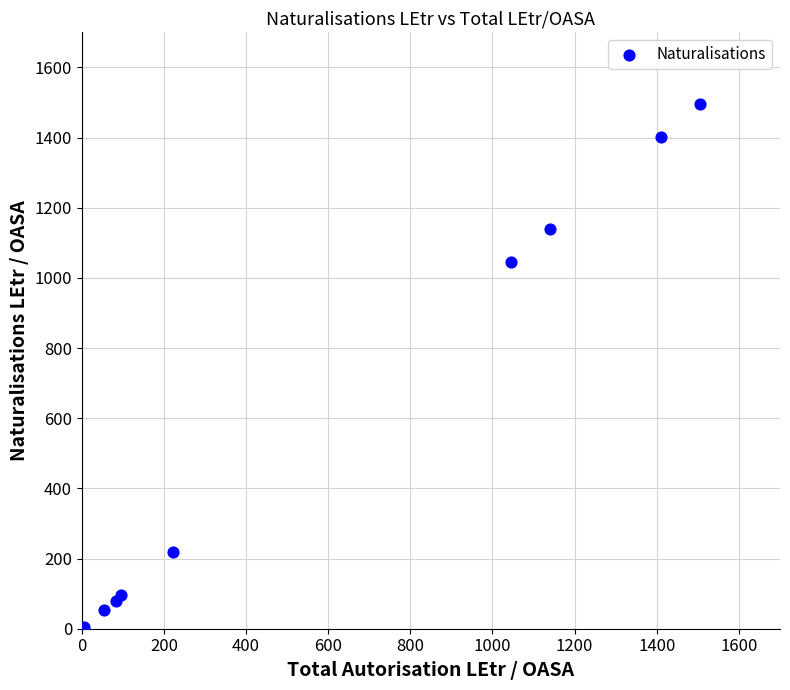

What Y value in the scatter plot is closest to 748?

1044